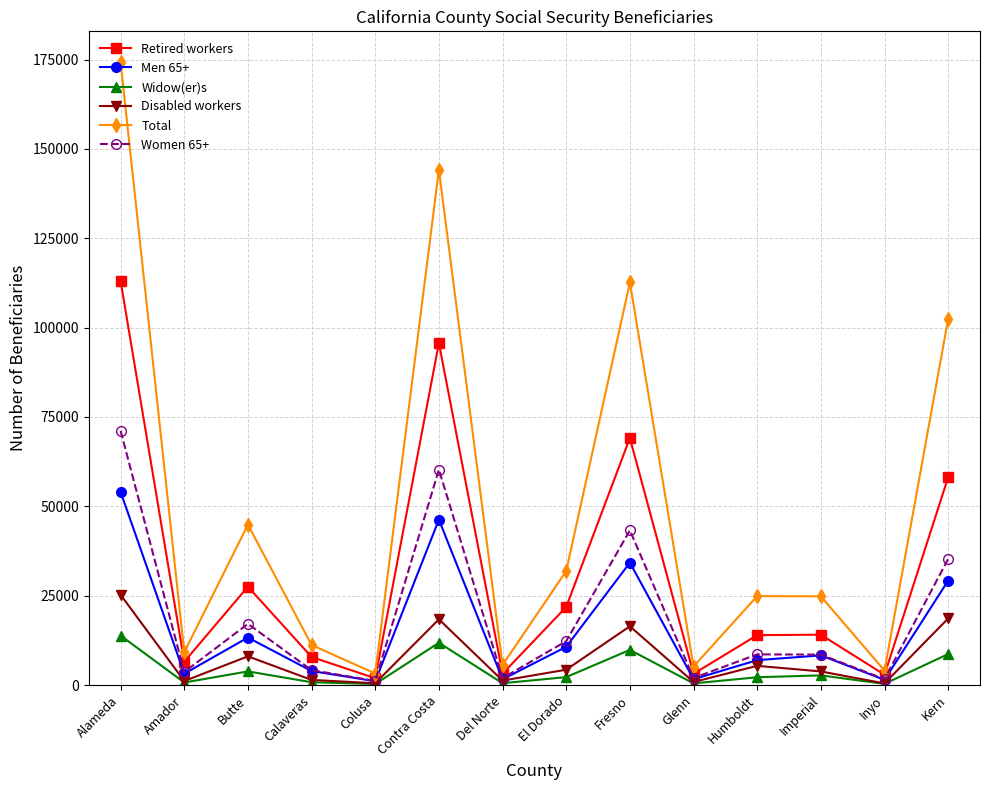

Where is the first local maximum for Men 65+?

Butte